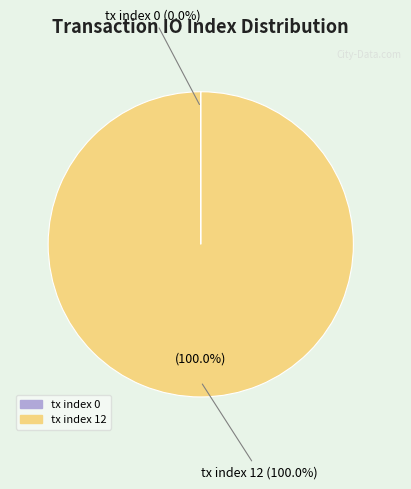

Which has a higher value, tx index 12 or tx index 0?

tx index 12